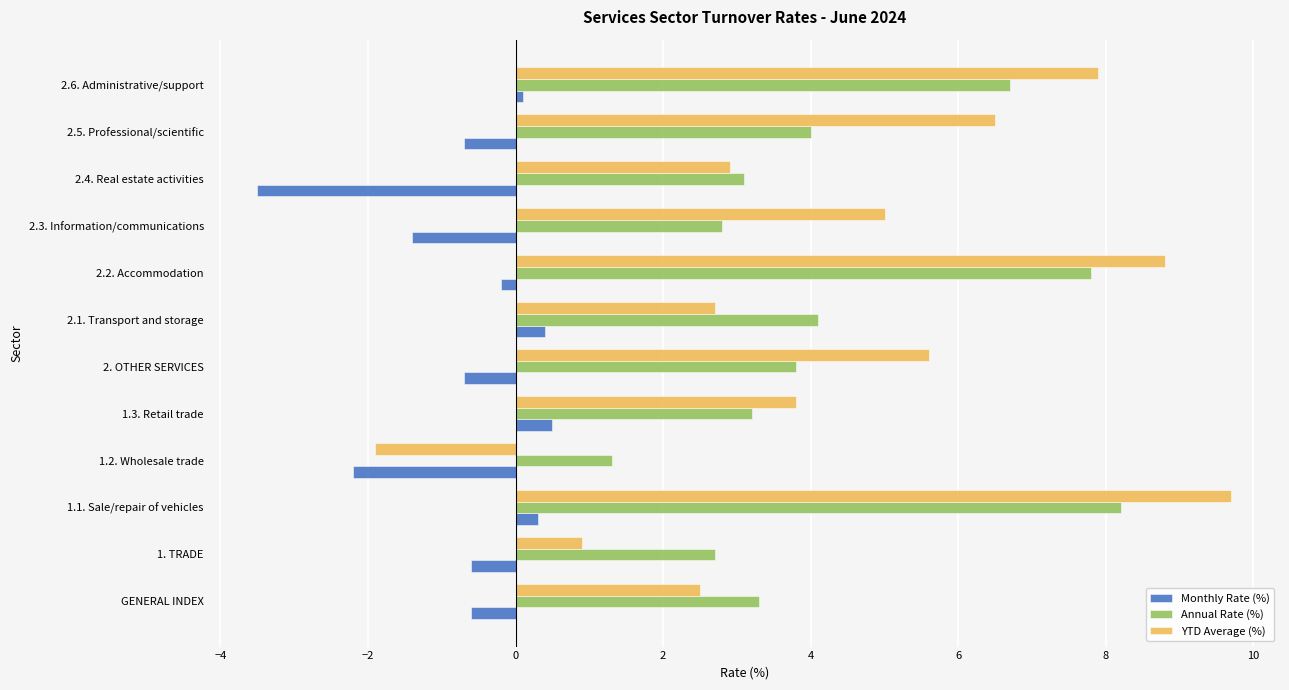

List the series in order of their peak value, highest first.

YTD Average (%), Annual Rate (%), Monthly Rate (%)